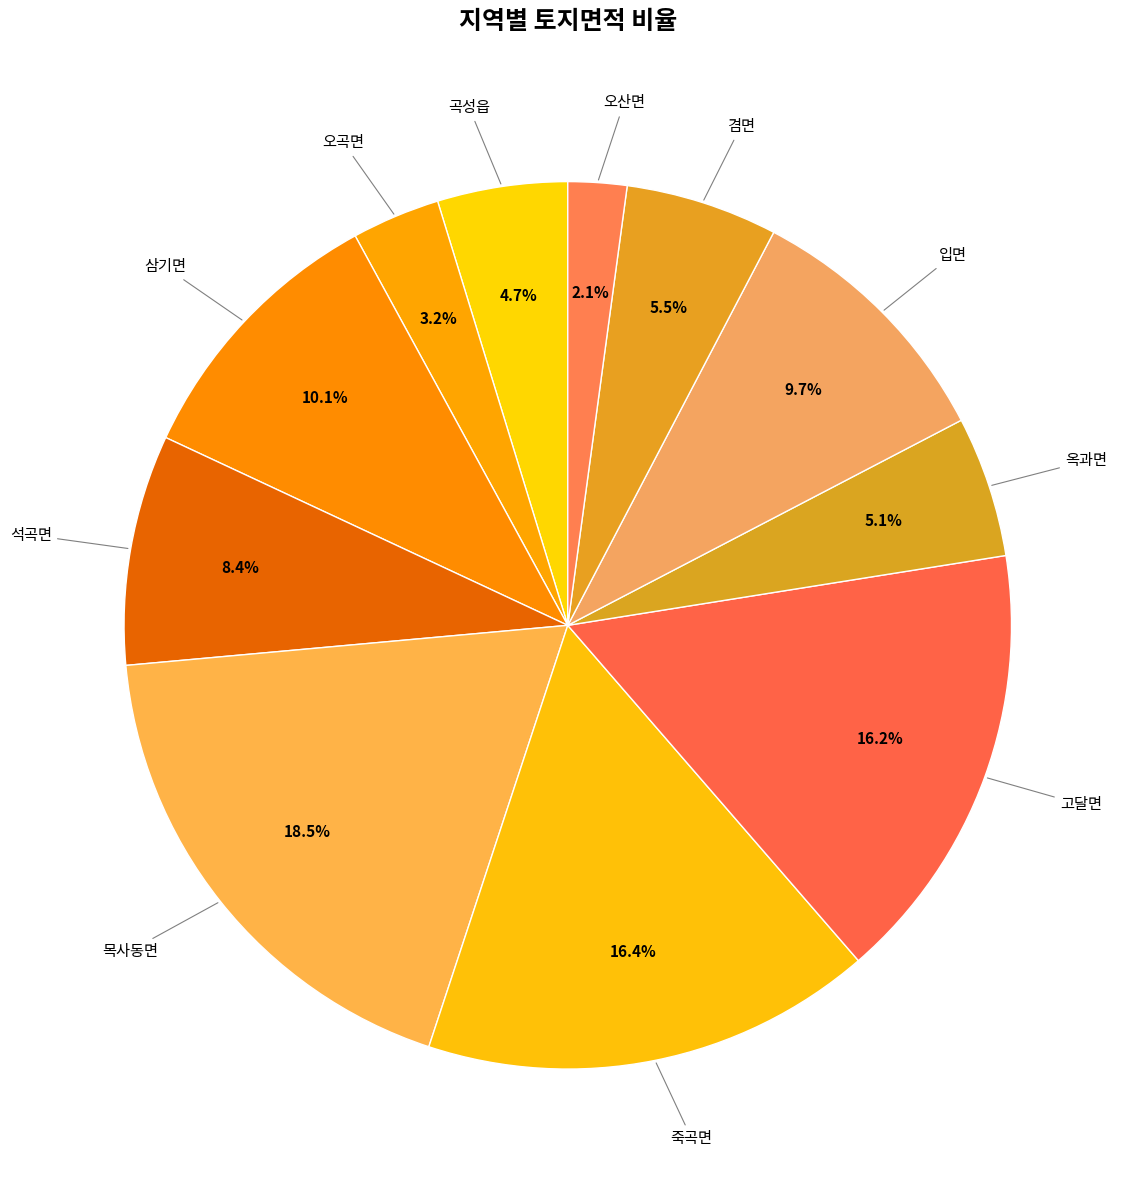

Rank the categories by value from highest to lowest.

목사동면, 죽곡면, 고달면, 삼기면, 입면, 석곡면, 겸면, 옥과면, 곡성읍, 오곡면, 오산면